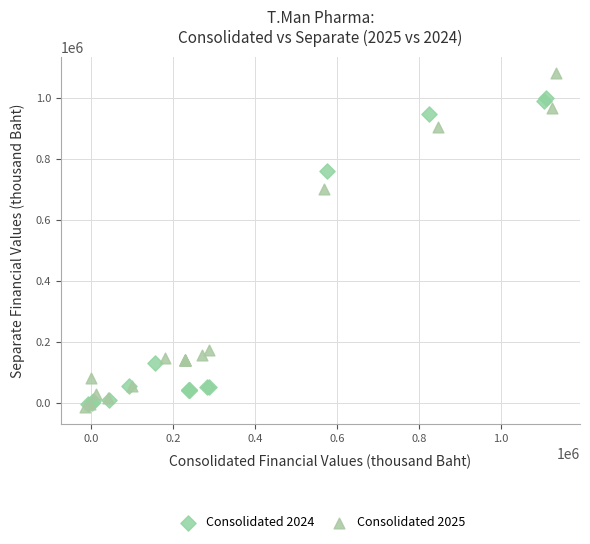

Which series reaches the maximum Y coordinate?

Consolidated 2025